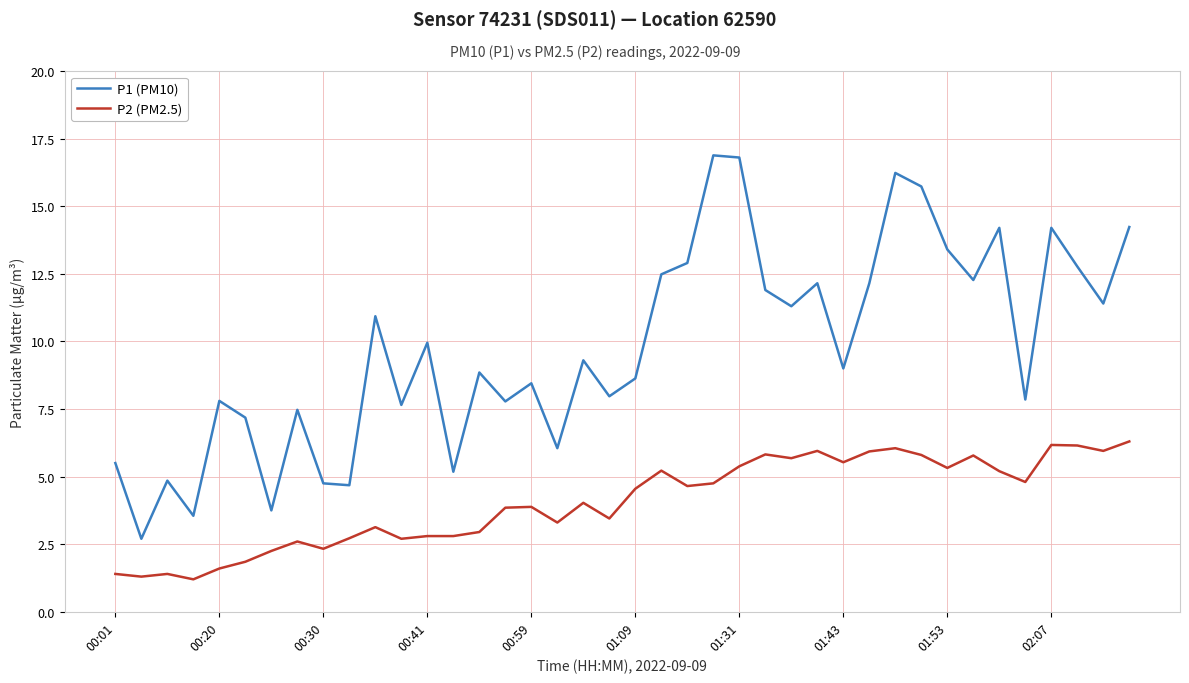

Which series has the widest spread of values?

P1 (PM10)